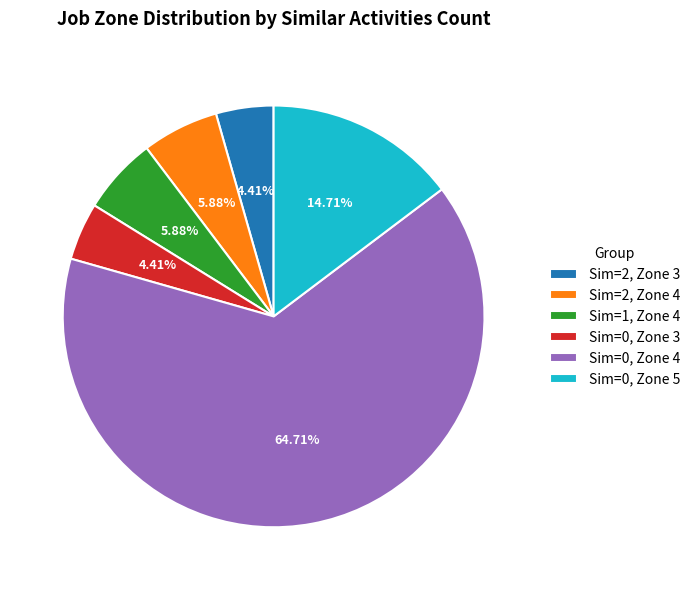

Count the number of slices in the pie.

6